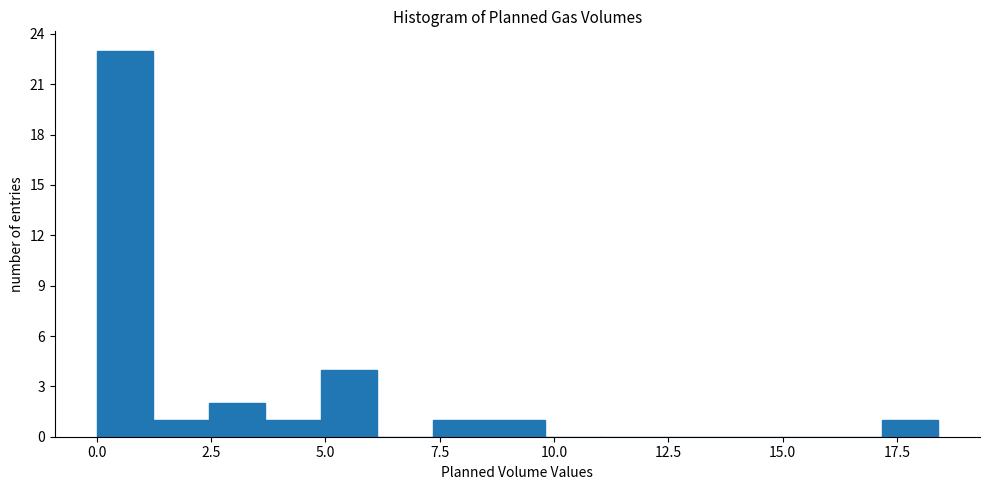

Around what value on the x-axis is the tallest bar? Give the approximate position of its centre, as read against the axis.

0.5